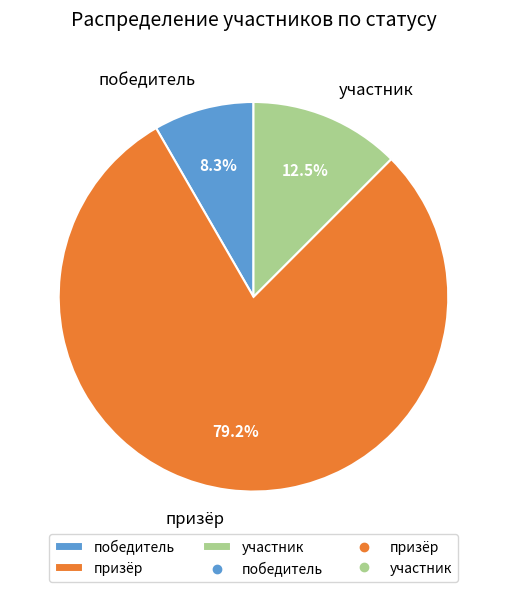

Rank the categories by value from lowest to highest.

победитель, участник, призёр